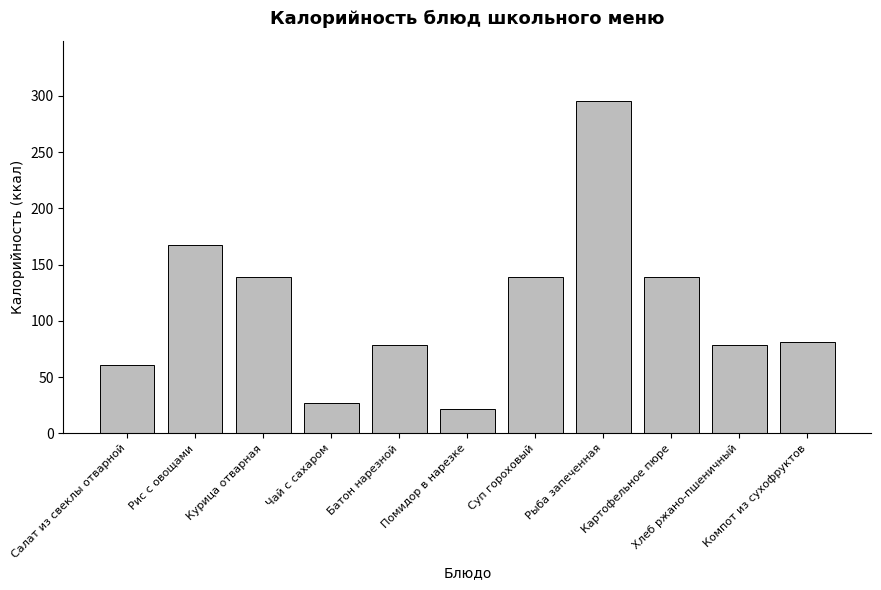

What is the sum of the values at Картофельное пюре and Помидор в нарезке?

160.7